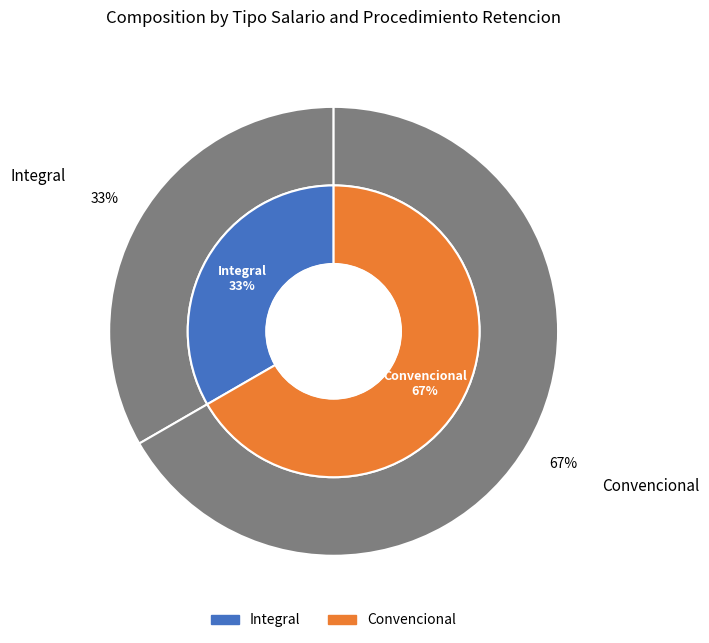

The Convencional slice represents 67% of the pie. True or false?

True